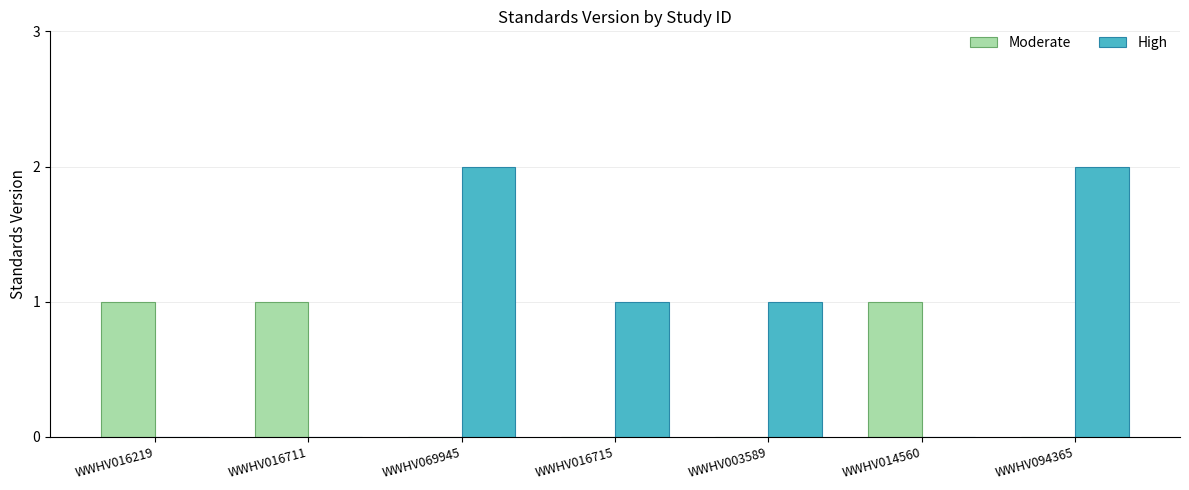

Which series changed the most between WWHV069945 and WWHV016715?

High